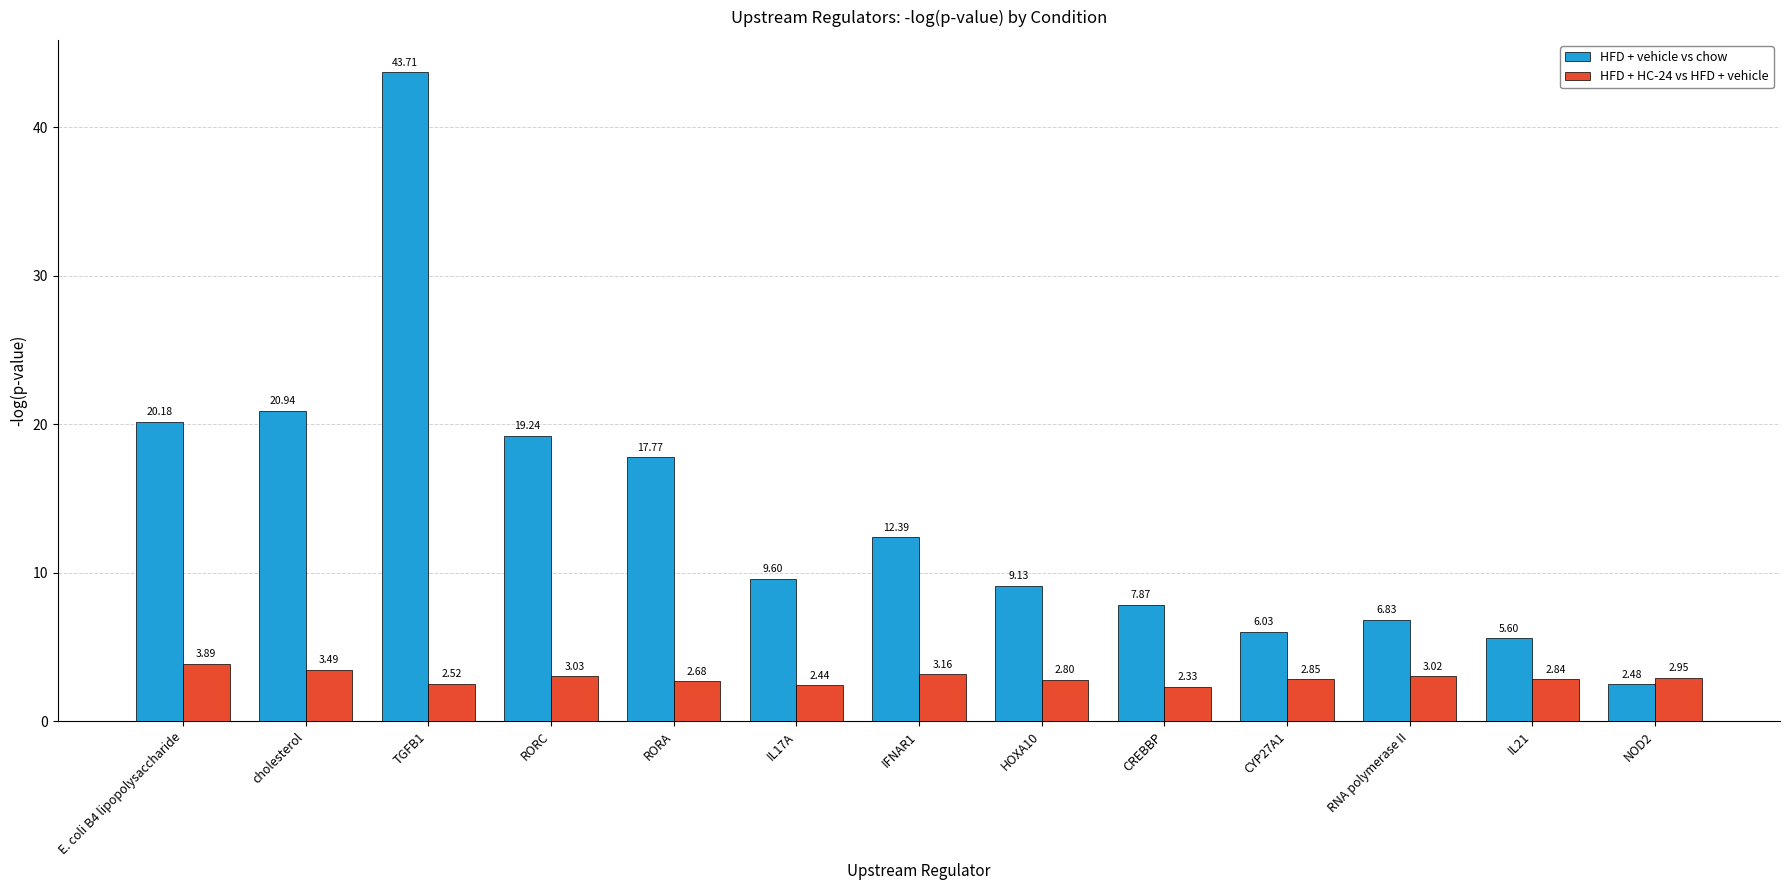

What is the total value across all series at TGFB1?

46.2